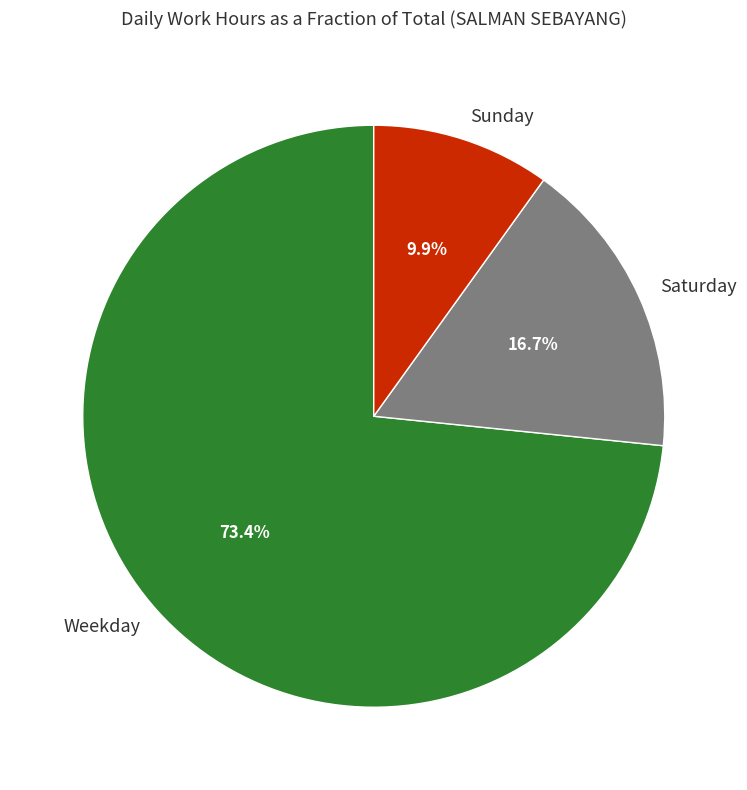

What percentage is NOT represented by Sunday?

90.1%